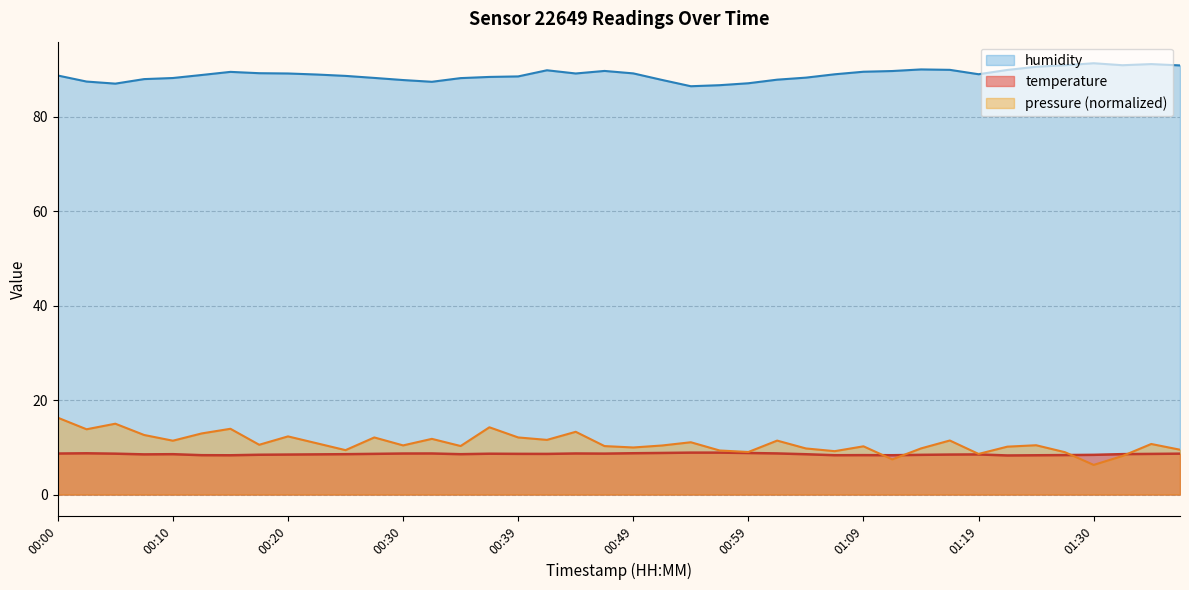

Which category has the lowest value in the humidity series?

00:54